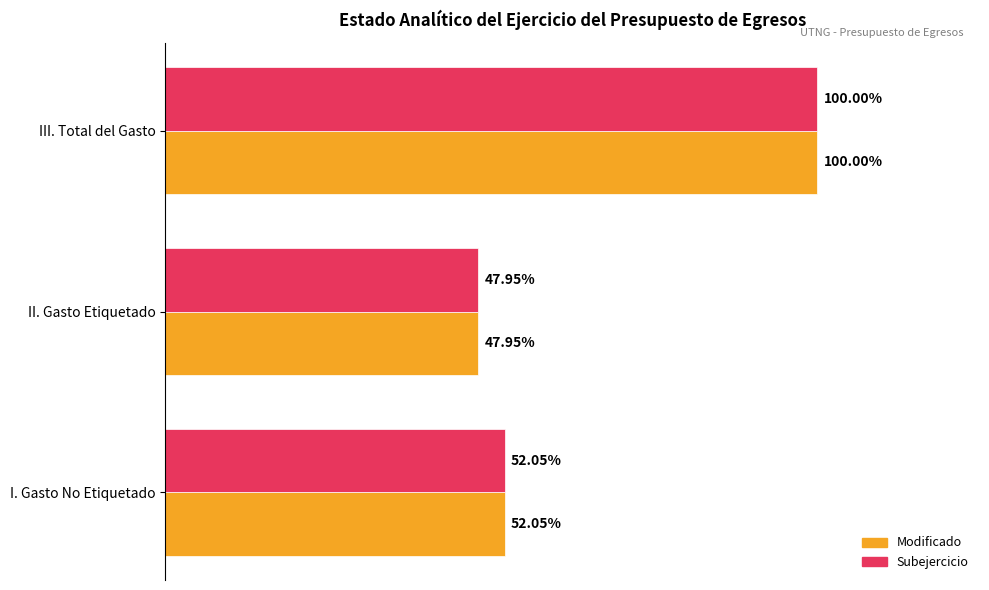

What are all the series names shown in the legend?

Modificado, Subejercicio